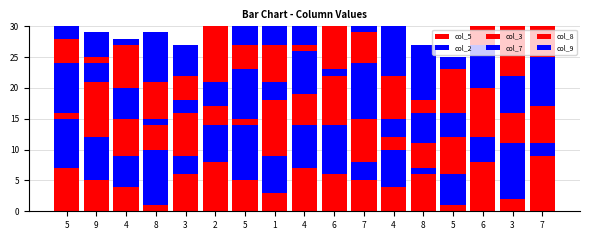

Is it true that col_8 equals 1 at 9?

True